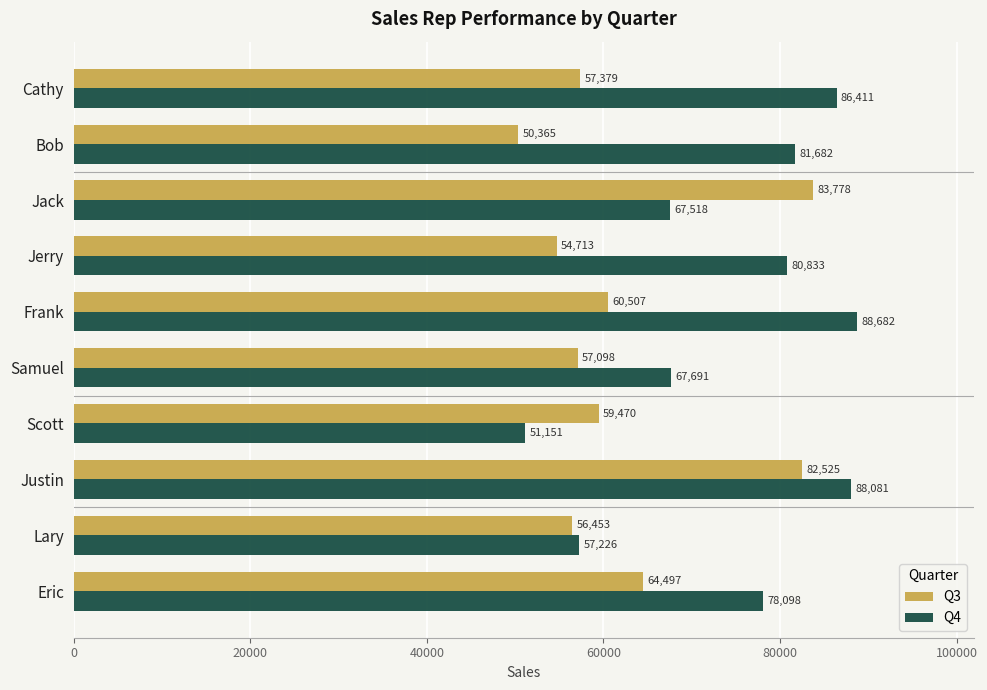

How many data points in Q4 are less than 80833?

5